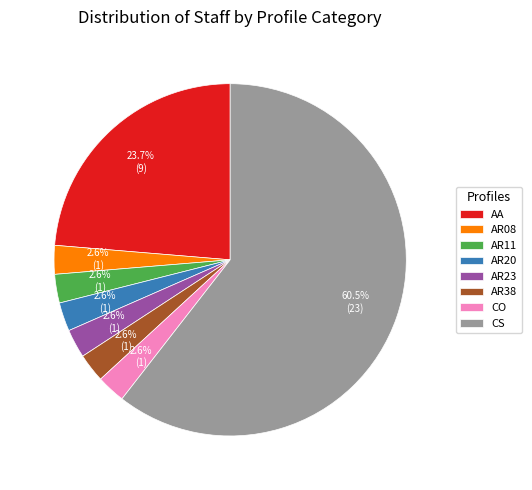

What is the majority slice?

CS